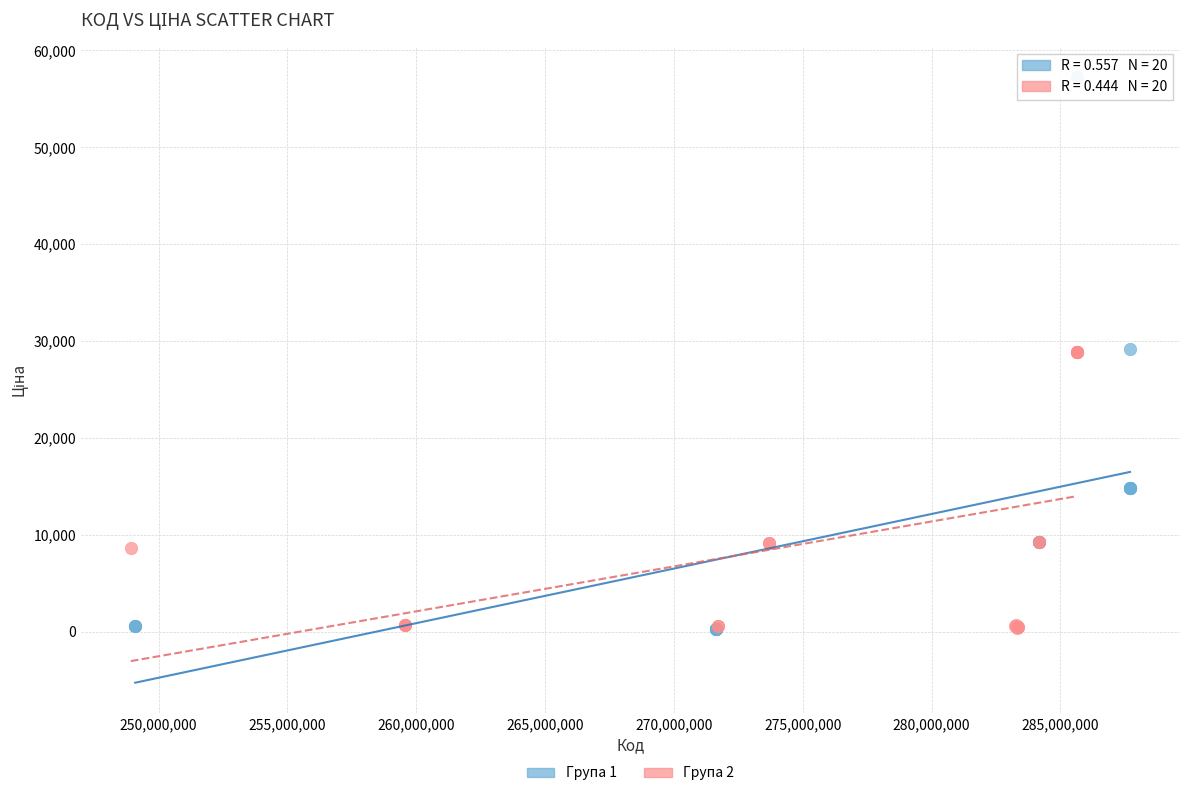

Which series has the widest spread of Y values?

Група 1